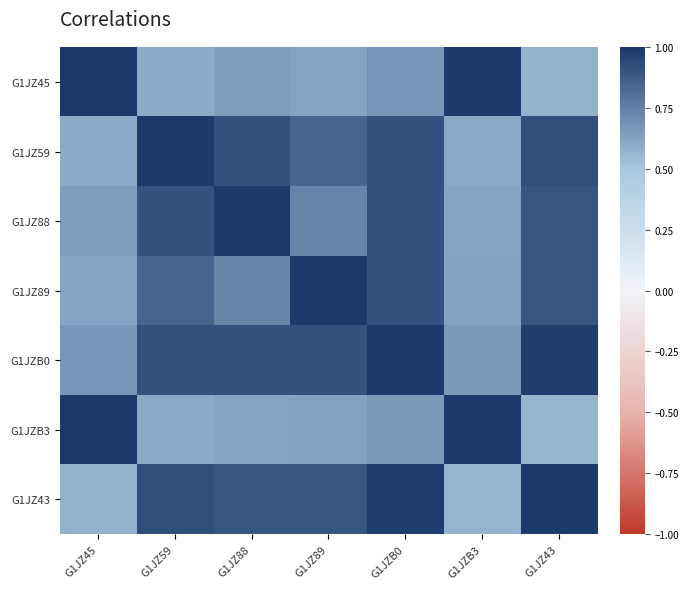

Reading left to right, transcribe all the data shown in this chart.

G1JZ45: G1JZ45=1.0	G1JZ59=0.6	G1JZ88=0.6	G1JZ89=0.6	G1JZB0=0.7	G1JZB3=1.0	G1JZ43=0.6
G1JZ59: G1JZ45=0.6	G1JZ59=1.0	G1JZ88=0.9	G1JZ89=0.8	G1JZB0=0.9	G1JZB3=0.6	G1JZ43=0.9
G1JZ88: G1JZ45=0.6	G1JZ59=0.9	G1JZ88=1.0	G1JZ89=0.7	G1JZB0=0.9	G1JZB3=0.6	G1JZ43=0.9
G1JZ89: G1JZ45=0.6	G1JZ59=0.8	G1JZ88=0.7	G1JZ89=1.0	G1JZB0=0.9	G1JZB3=0.6	G1JZ43=0.9
G1JZB0: G1JZ45=0.7	G1JZ59=0.9	G1JZ88=0.9	G1JZ89=0.9	G1JZB0=1.0	G1JZB3=0.7	G1JZ43=1.0
G1JZB3: G1JZ45=1.0	G1JZ59=0.6	G1JZ88=0.6	G1JZ89=0.6	G1JZB0=0.7	G1JZB3=1.0	G1JZ43=0.6
G1JZ43: G1JZ45=0.6	G1JZ59=0.9	G1JZ88=0.9	G1JZ89=0.9	G1JZB0=1.0	G1JZB3=0.6	G1JZ43=1.0